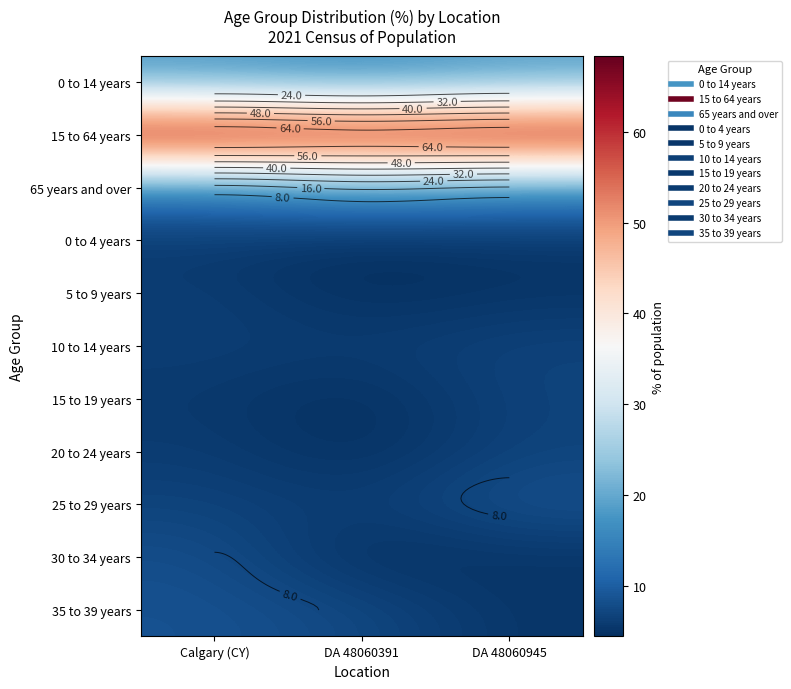

What is the maximum value for 20 to 24 years?

6.8